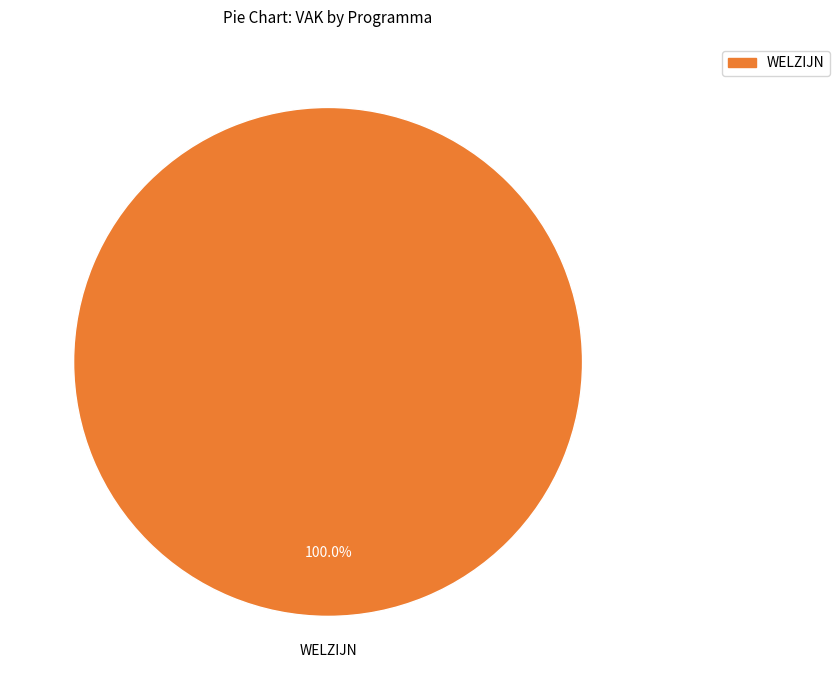

Is there any slice that represents more than half of the pie?

Yes